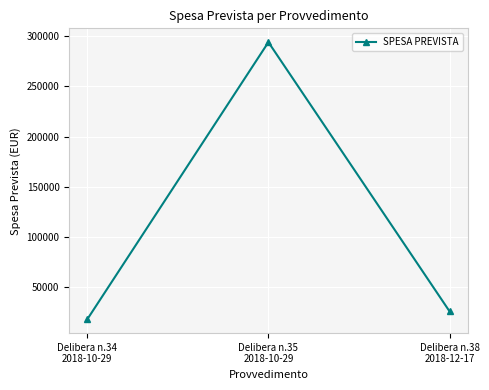

What is the label of the 2nd point from the right?

Delibera n.35
2018-10-29